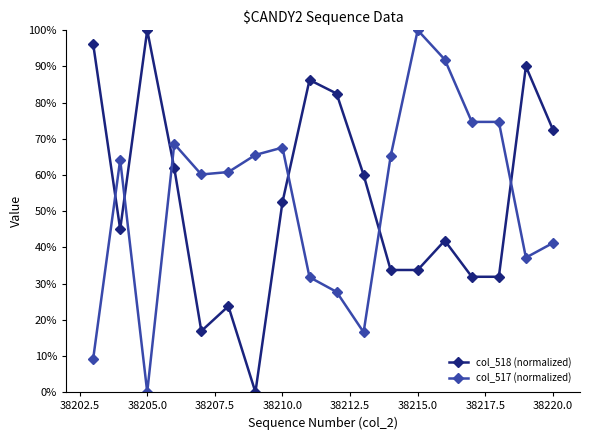

What is the sum of all col_518 (normalized) values?

960.6